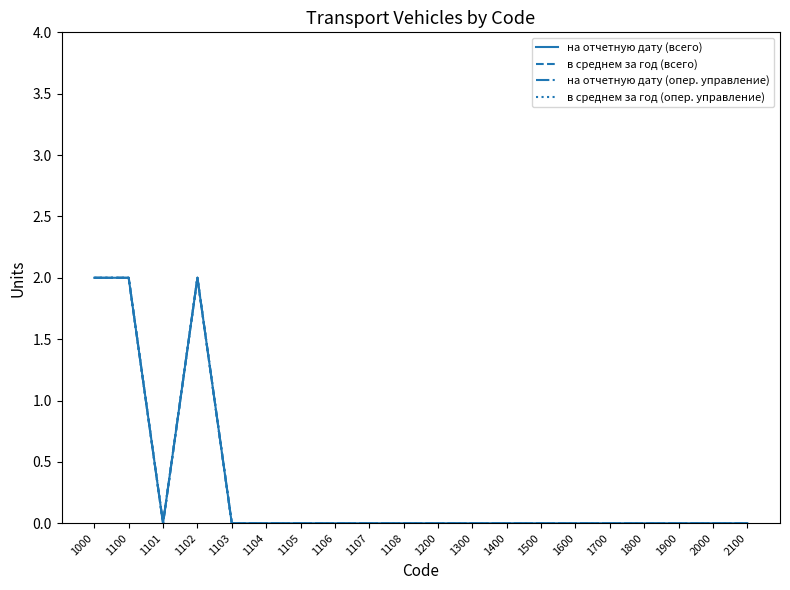

What is the difference between the second highest and second lowest values in the на отчетную дату (всего) series?

2